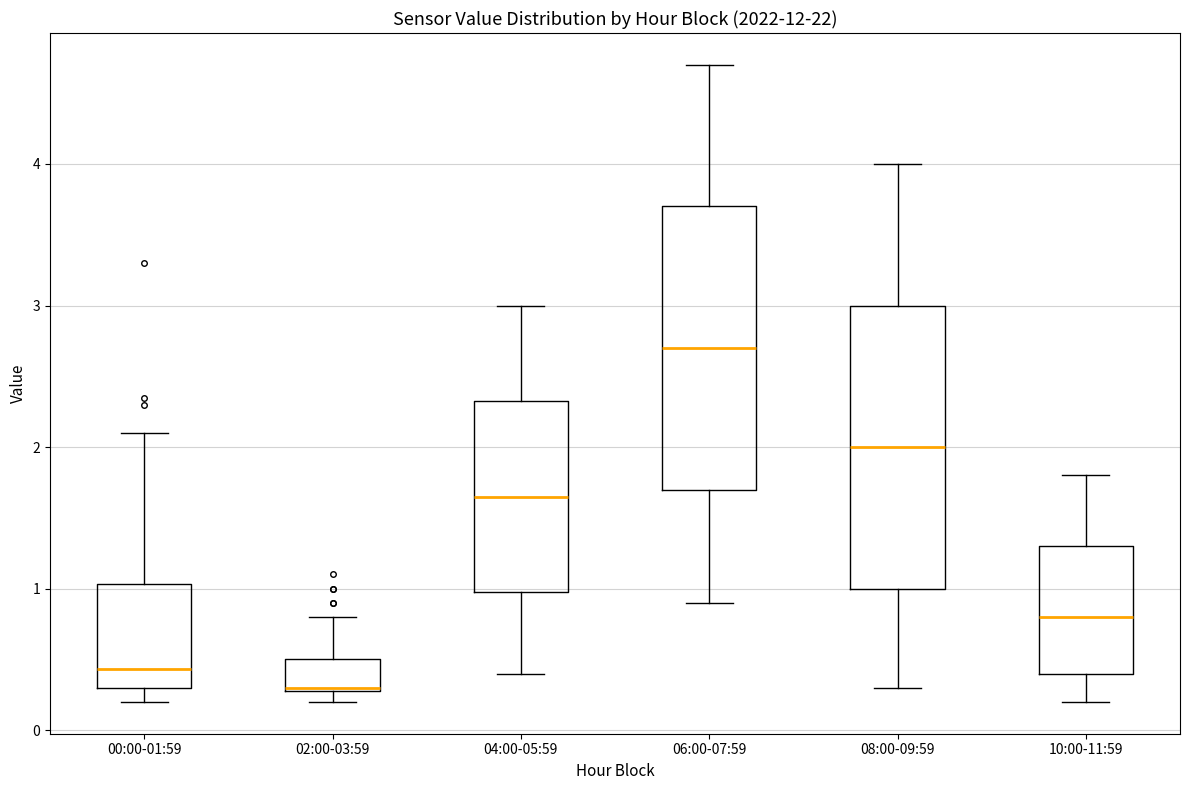

Which box's median line is the lowest?

02:00-03:59